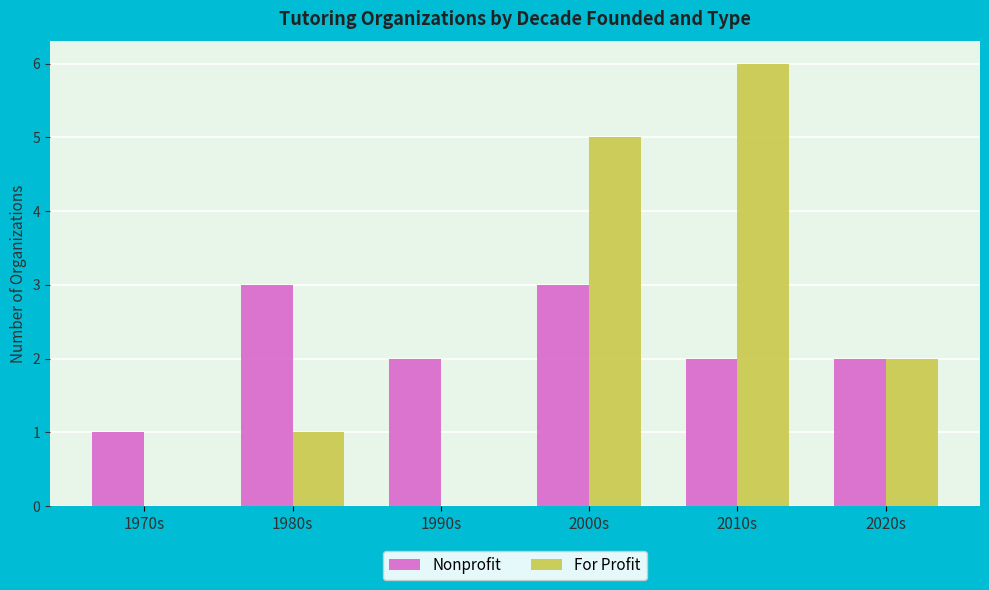

What are all the series names shown in the legend?

Nonprofit, For Profit